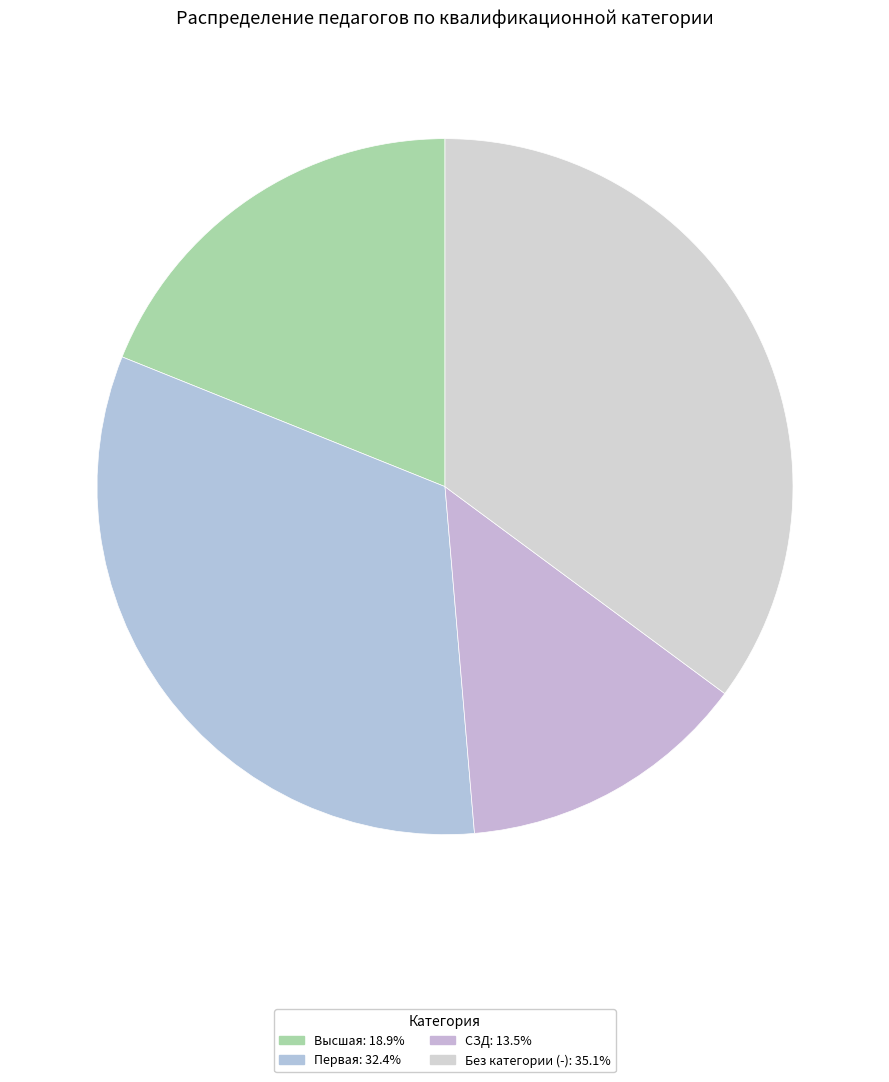

Count the number of slices in the pie.

4